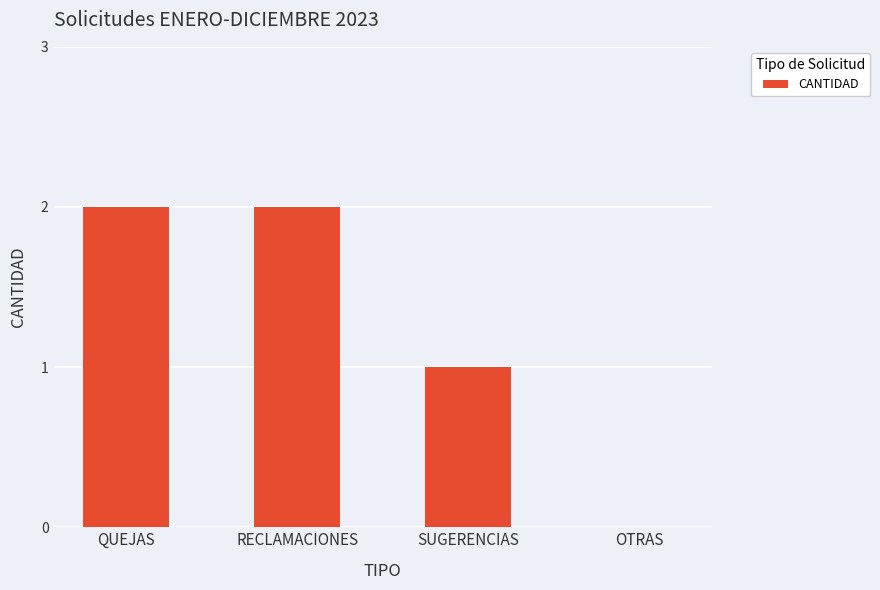

Is it true that the value at OTRAS is 0?

True